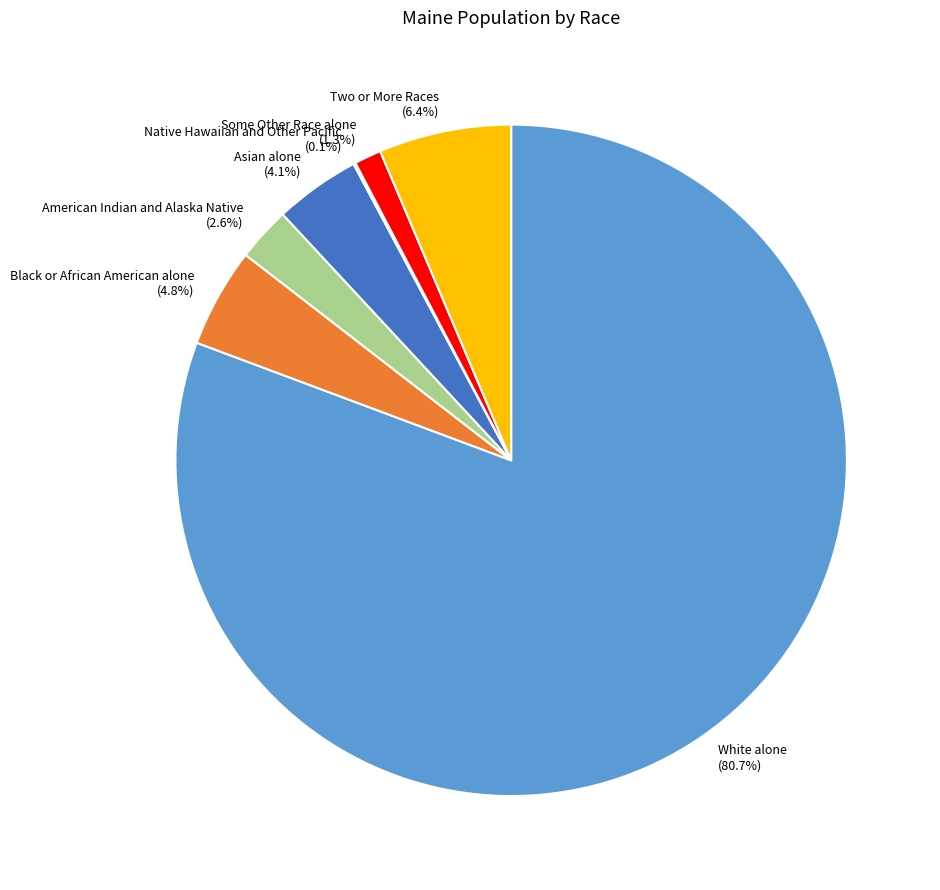

What percentage do Black or African American alone and American Indian and Alaska Native together represent?

7.4%